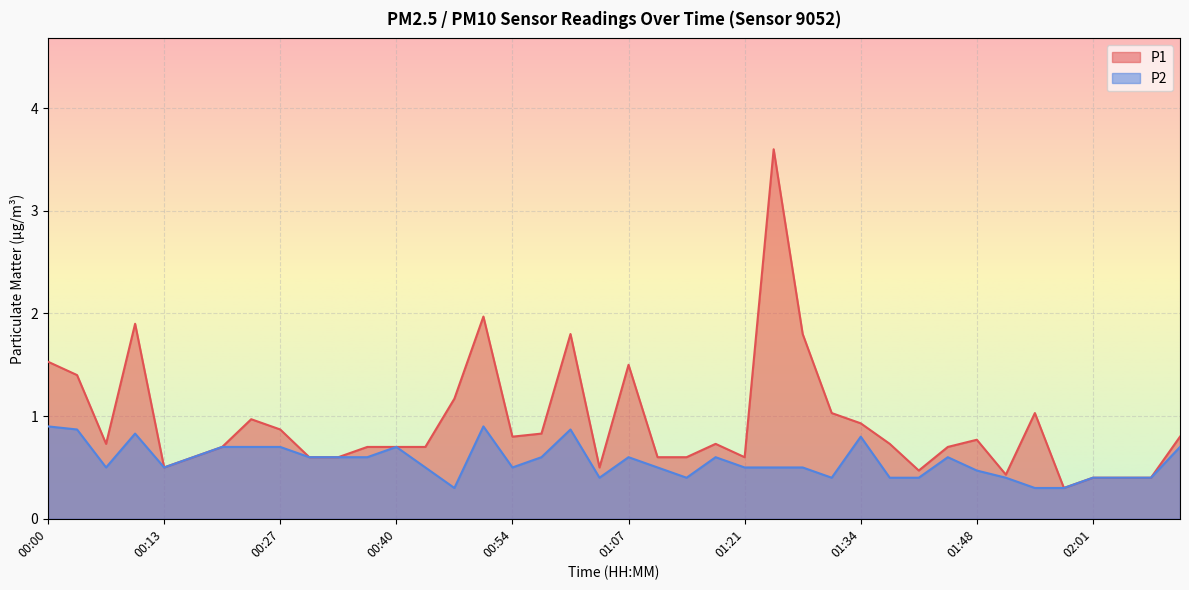

List the series in order of their overall mean, lowest first.

P2, P1